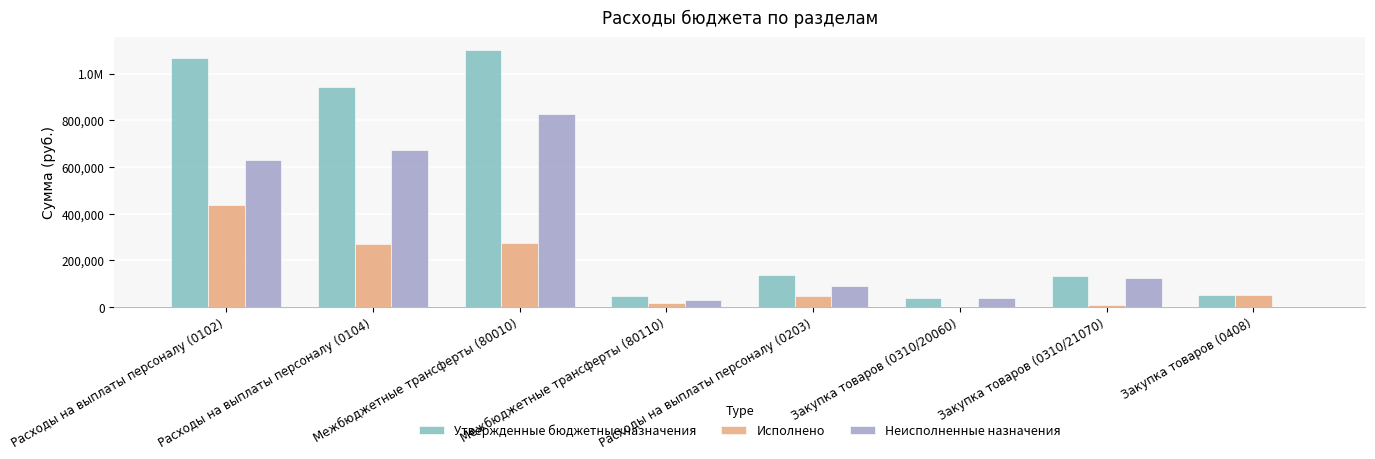

Is it true that Исполнено equals 0.0 at Закупка товаров (0310/20060)?

True